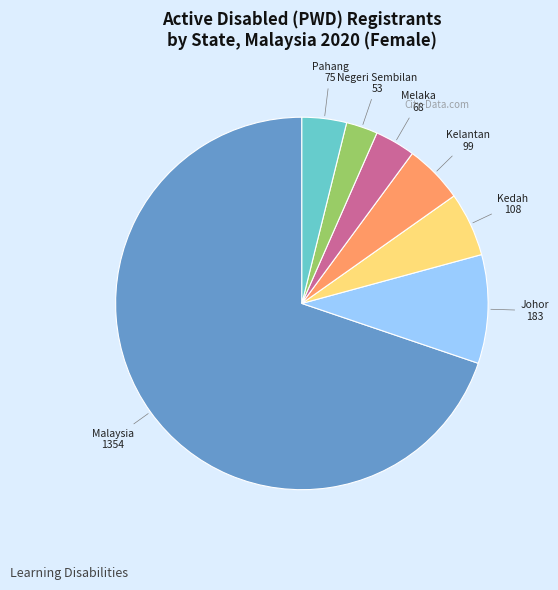

Which slice represents more than half of the pie?

Malaysia